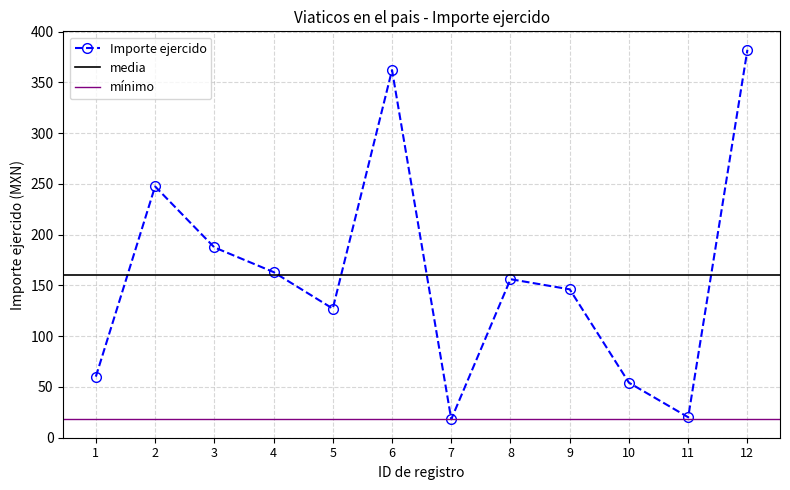

What is the value of the 1st point from the left?

60.0